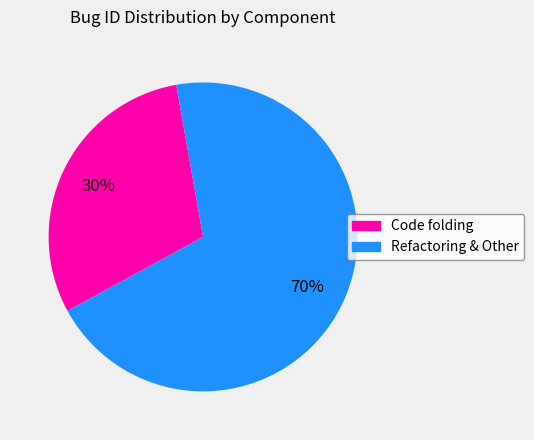

How many slices are in this pie chart?

2